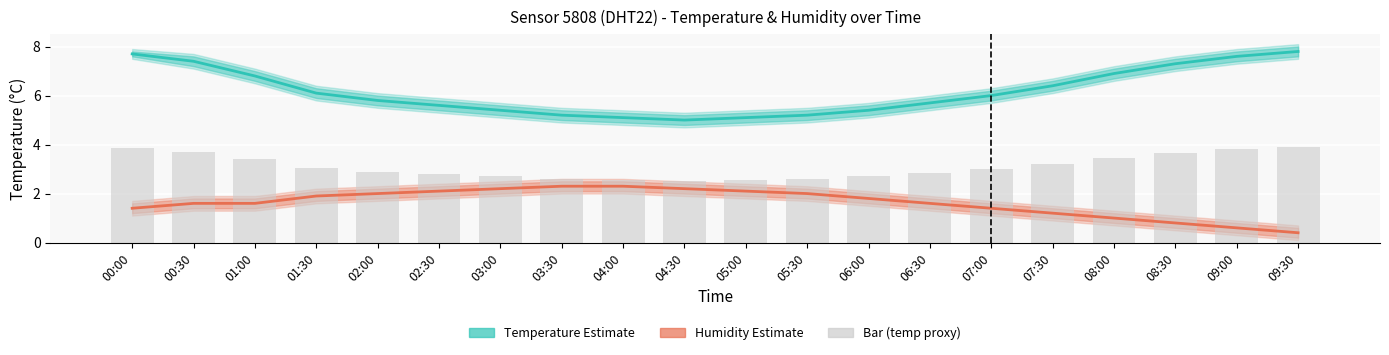

What is the total value across all series at 01:00?

11.8